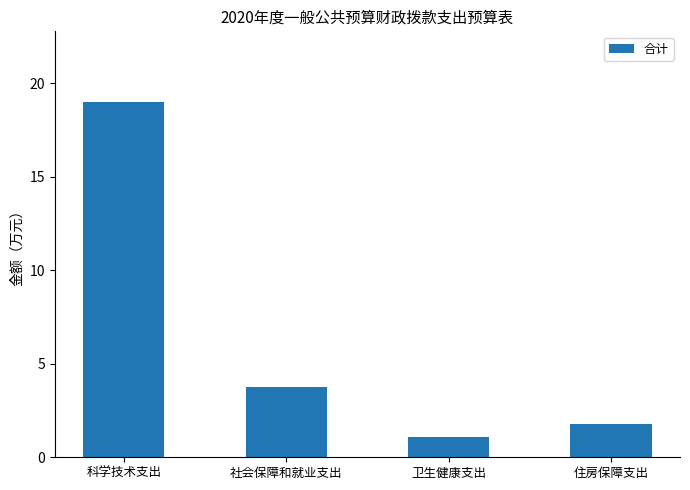

What is the difference between the maximum and minimum values?

17.9